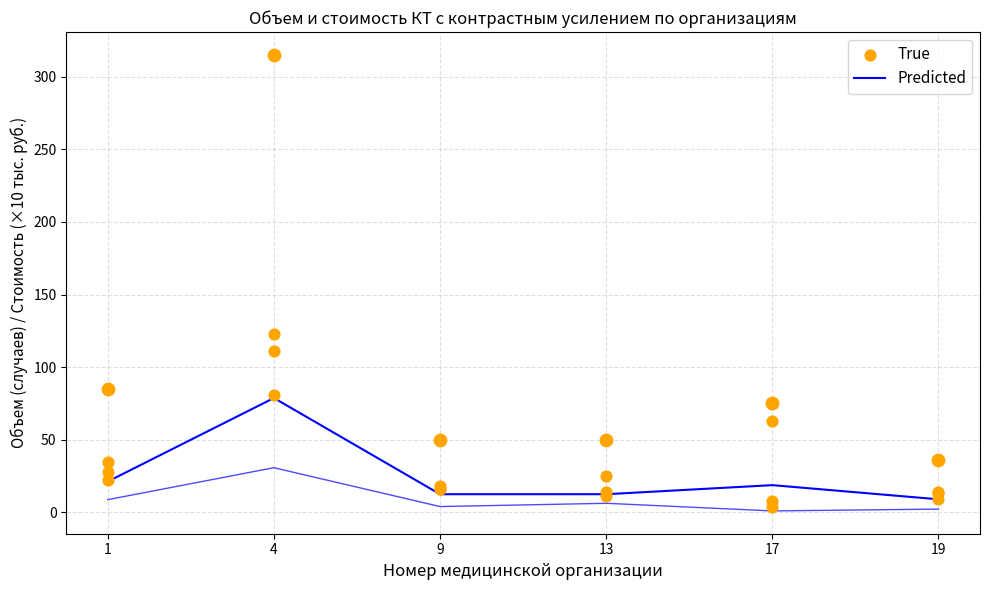

Is the value of True at 9 greater than the value of Predicted at 4?

No